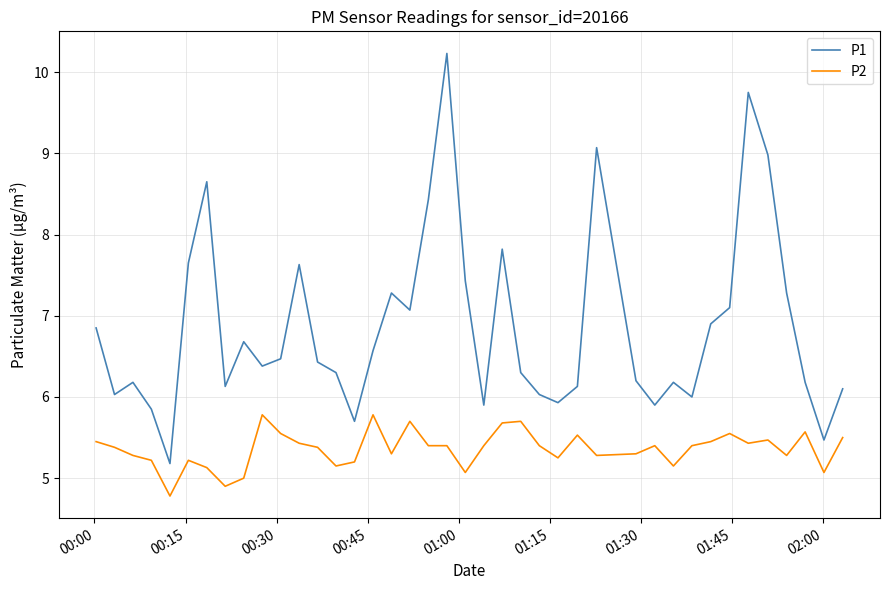

Which series has the widest spread of values?

P1